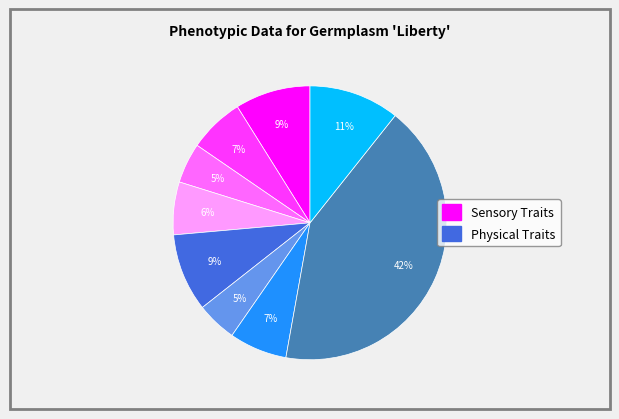

Does any single category account for the majority?

No